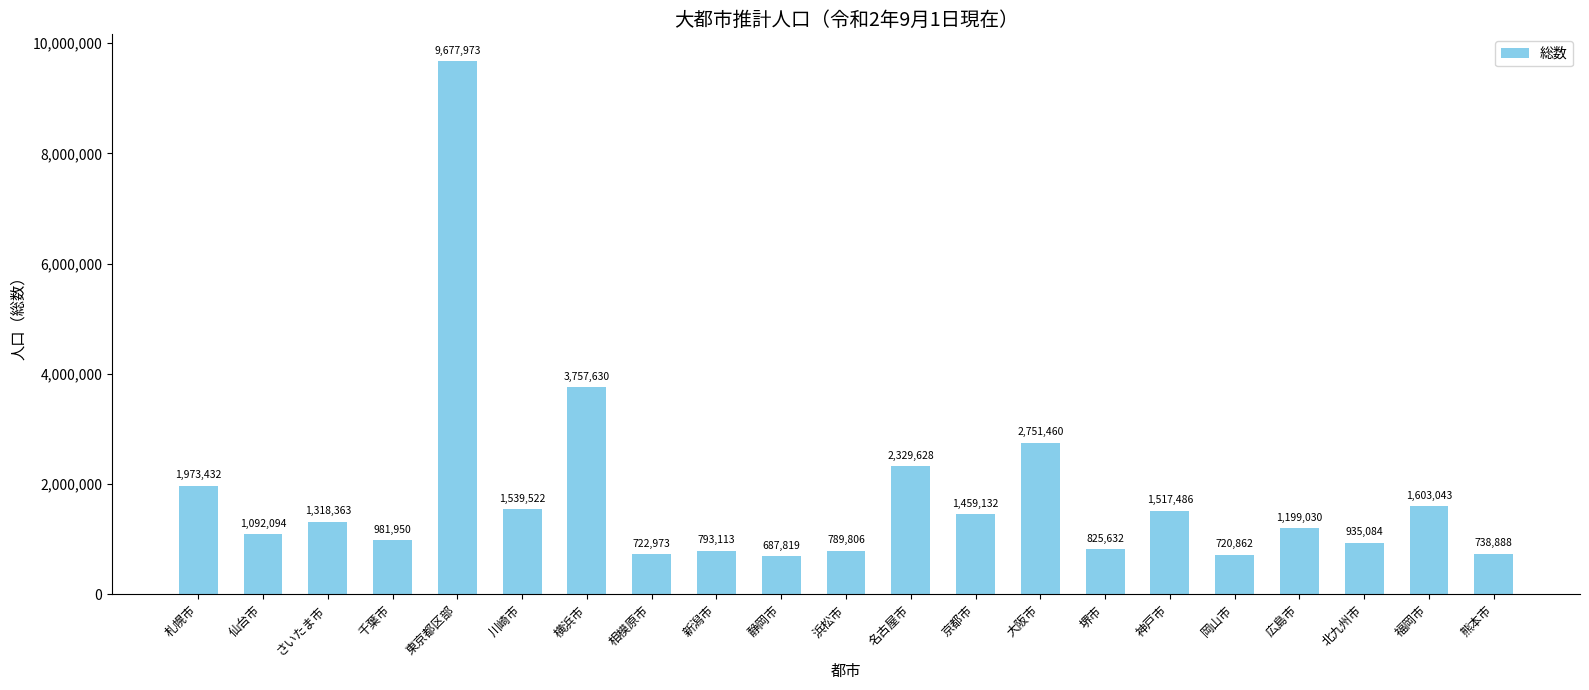

Reading left to right, what are all the values shown in this chart?

1973432	1092094	1318363	981950	9677973	1539522	3757630	722973	793113	687819	789806	2329628	1459132	2751460	825632	1517486	720862	1199030	935084	1603043	738888